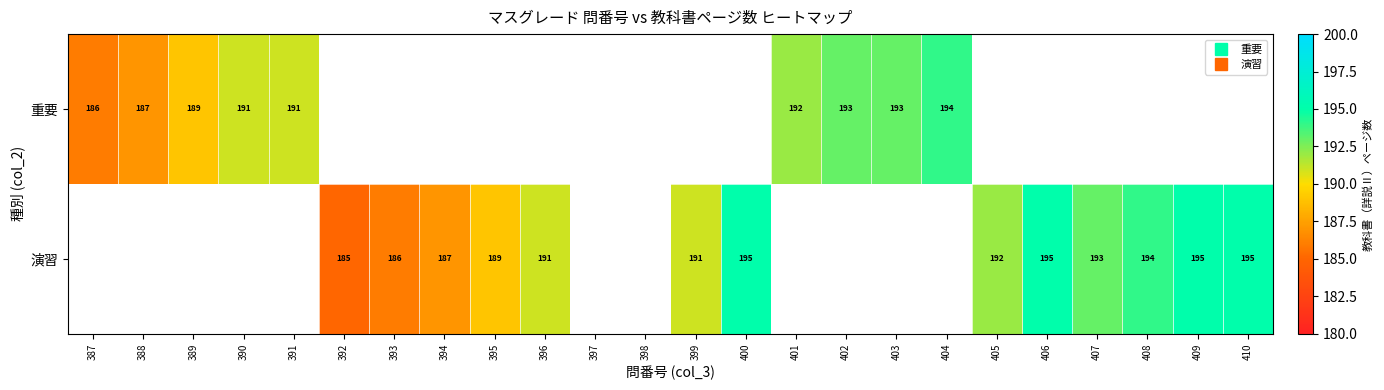

Which series changed the most between 396 and 405?

演習